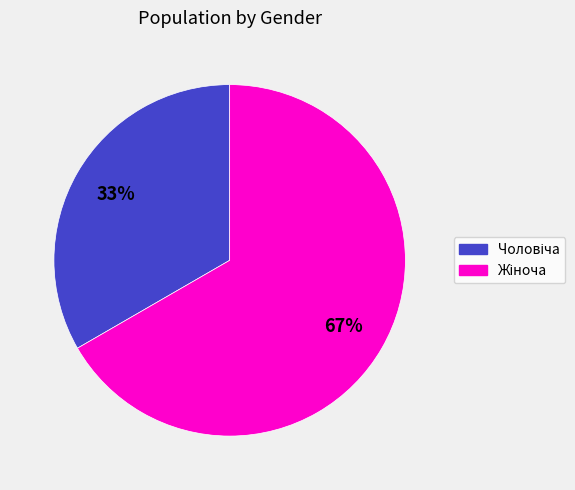

To the nearest percent, what is the average slice percentage?

50%